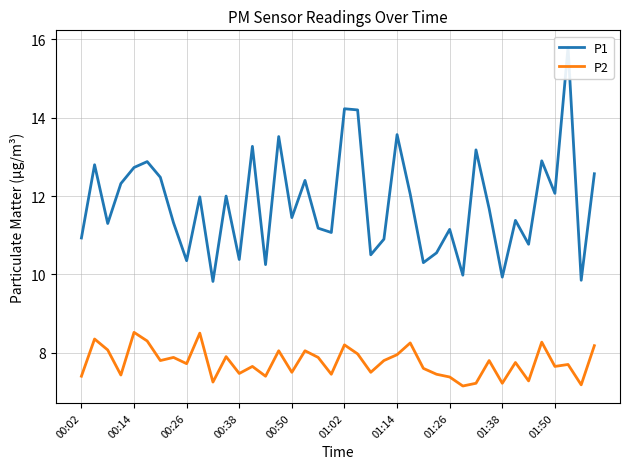

What is the value of the P1 point at the 17th from the left?

11.4